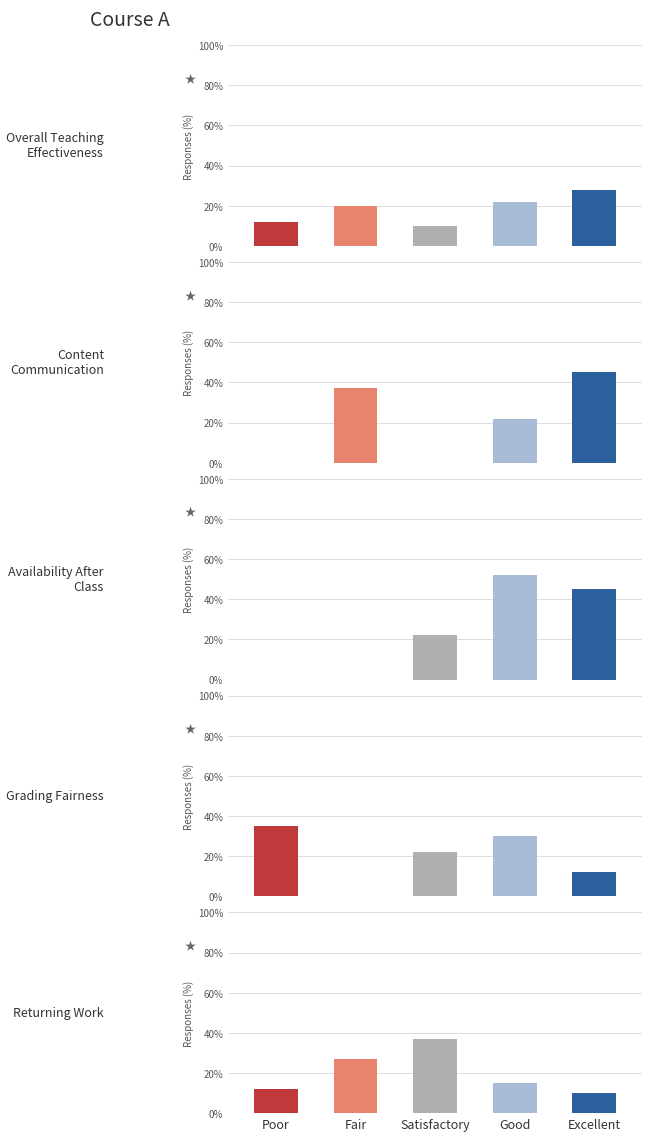

How many data points does each series have?

5